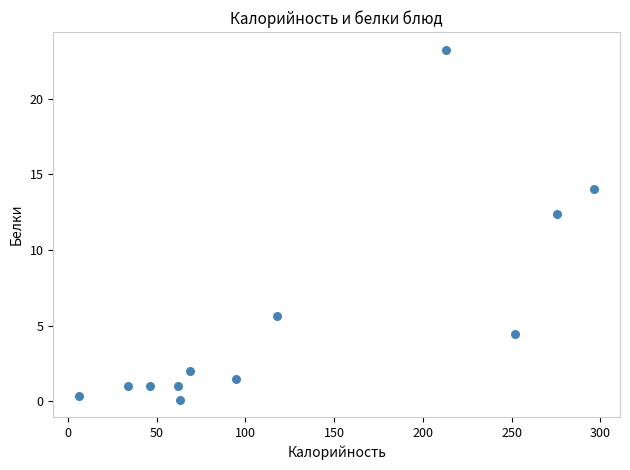

What is the range of Y values (max minus min)?

23.1